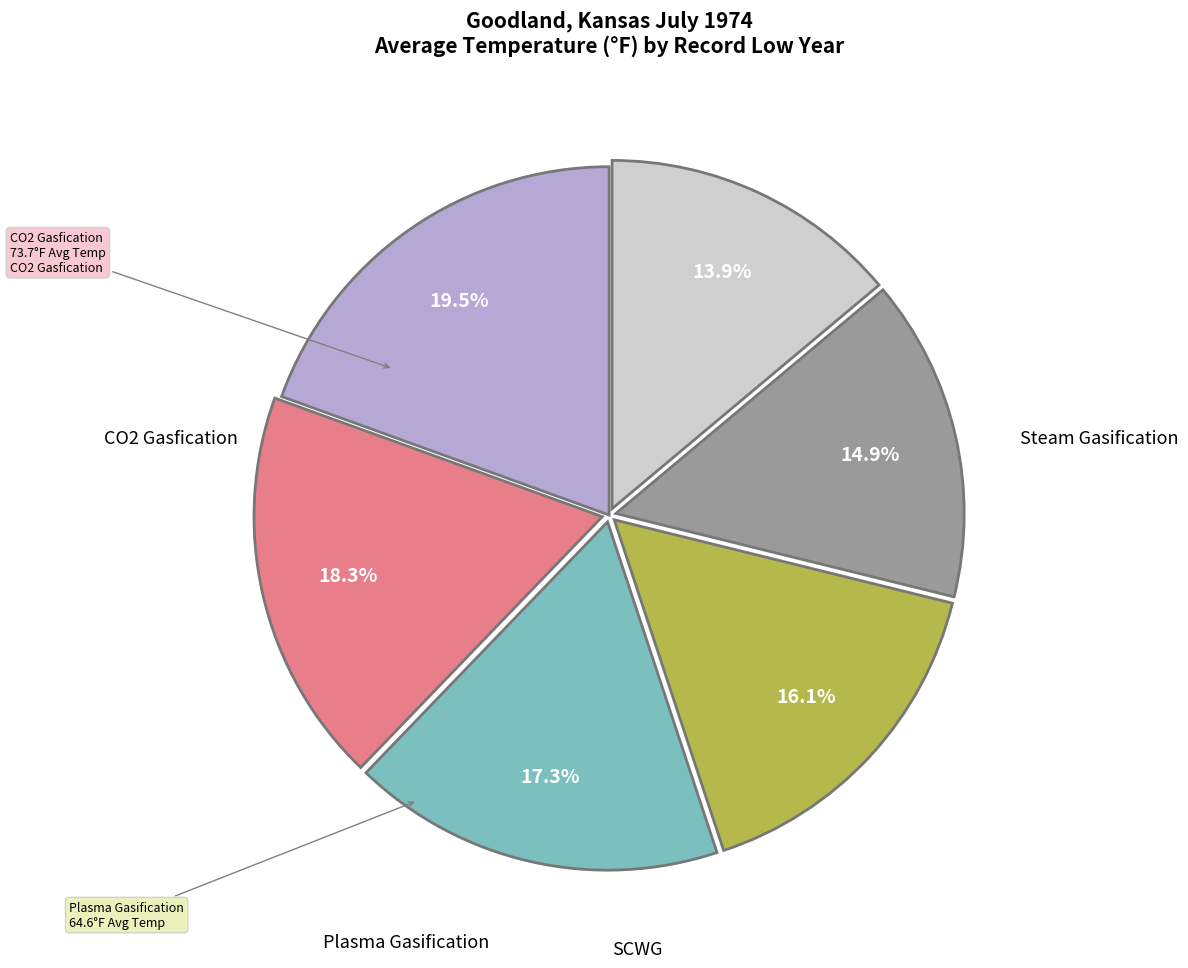

Does any single category account for the majority?

No